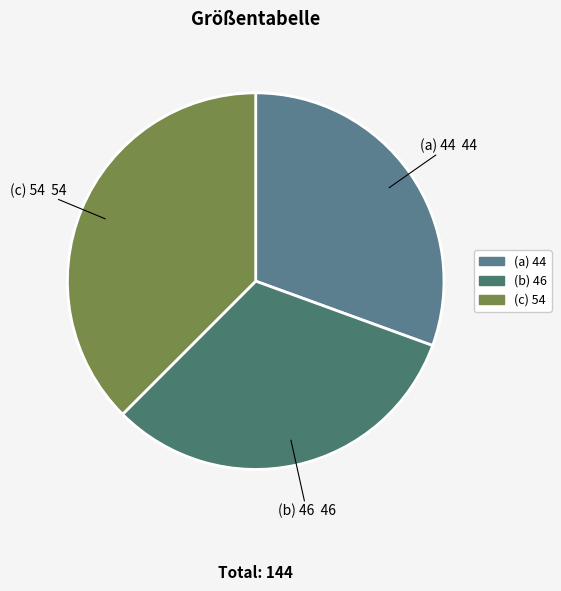

Combined, do (c) 54 and (a) 44 account for over 50%?

Yes